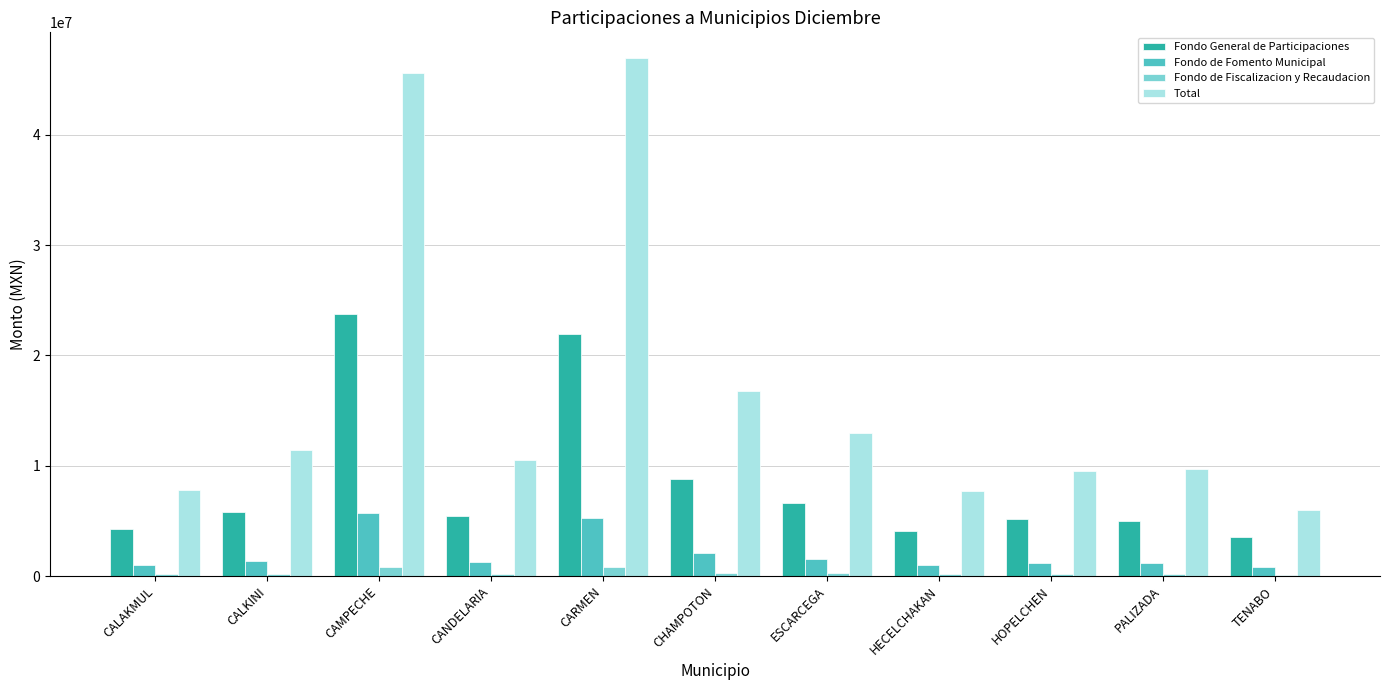

Is it true that Fondo de Fomento Municipal equals 9379322.9 at CARMEN?

False